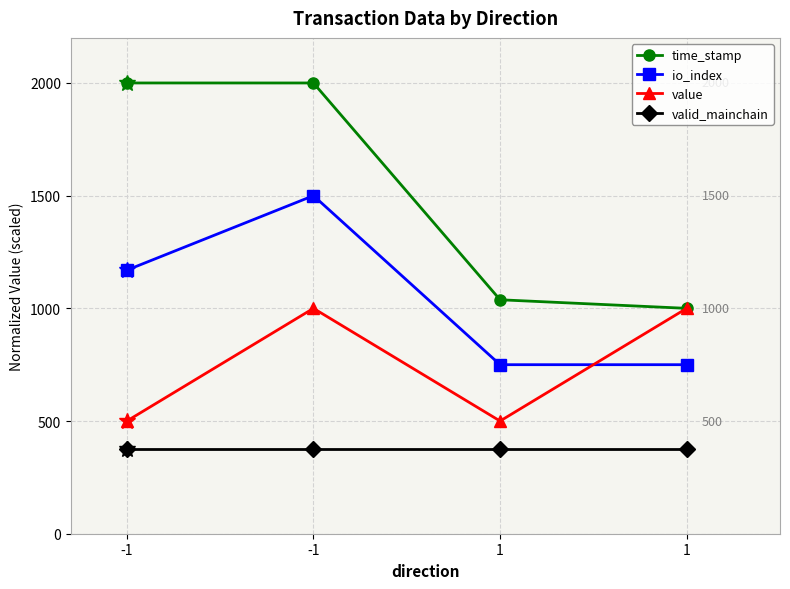

At how many categories does at least one series exceed 1677?

2